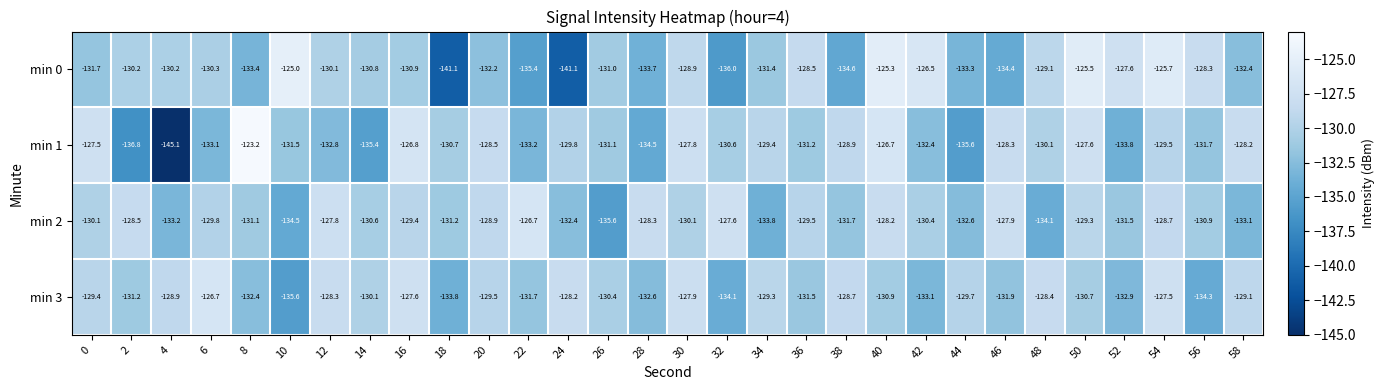

Which series has the largest total across all categories?

min 3